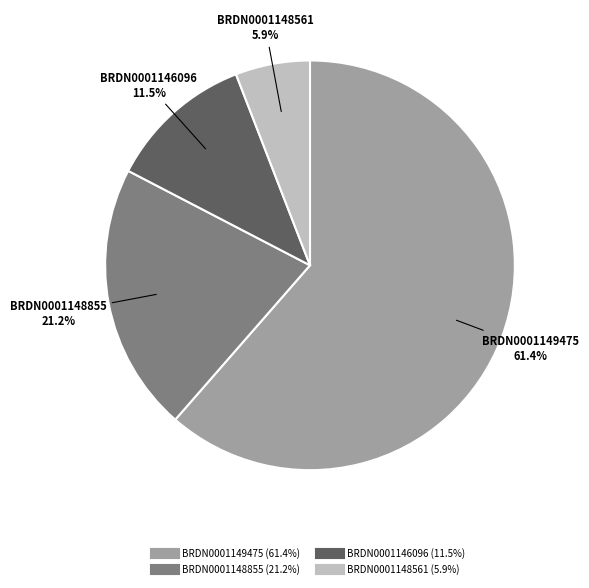

How many slices are in this pie chart?

4